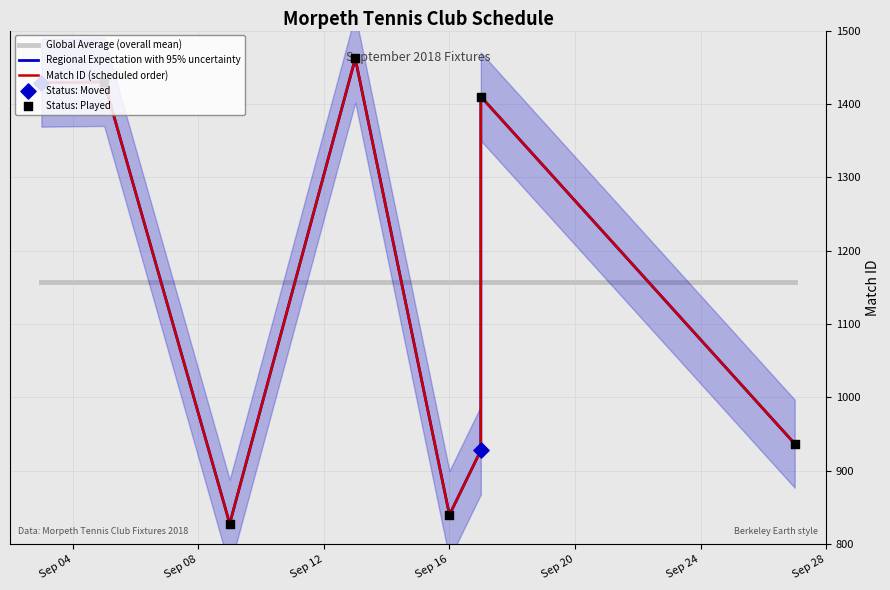

Which series contains the lowest Y value?

Regional Expectation with 95% uncertainty